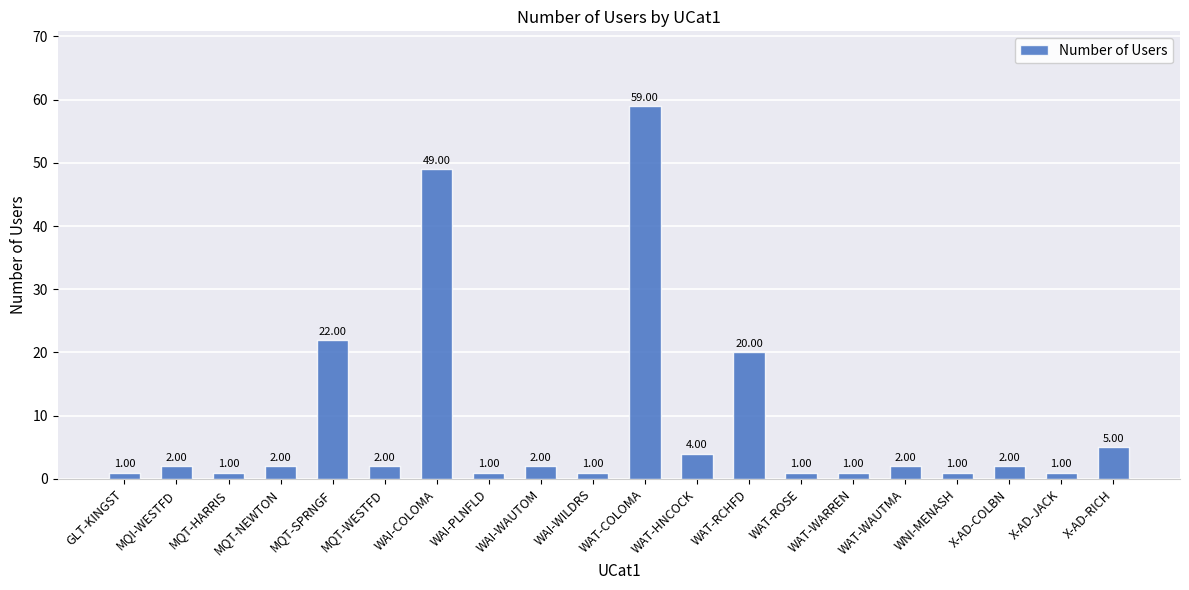

At which label is the value closest to 30?

MQT-SPRNGF